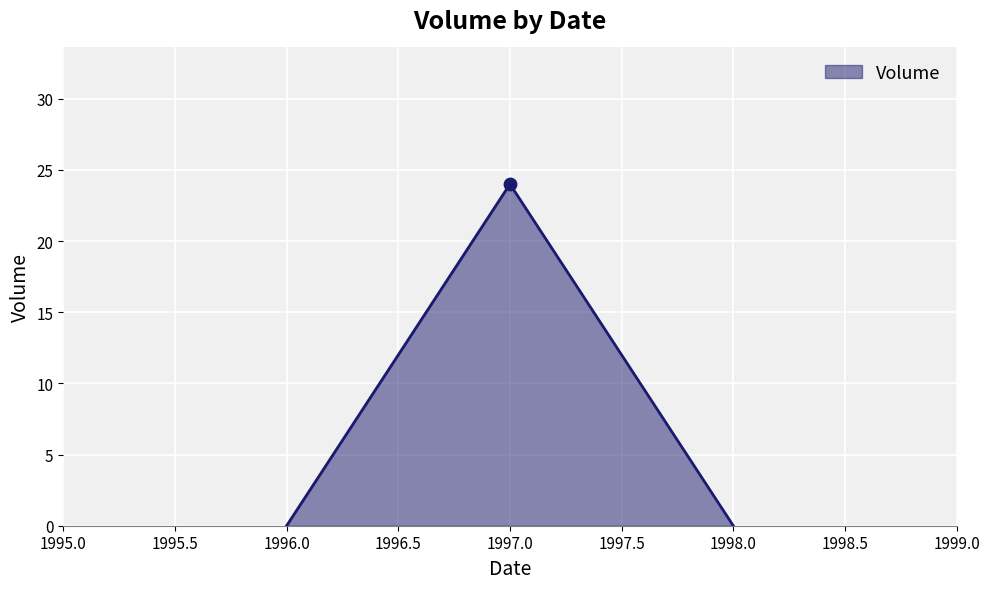

Between 1998.0 and 1997.0, which is larger?

1997.0